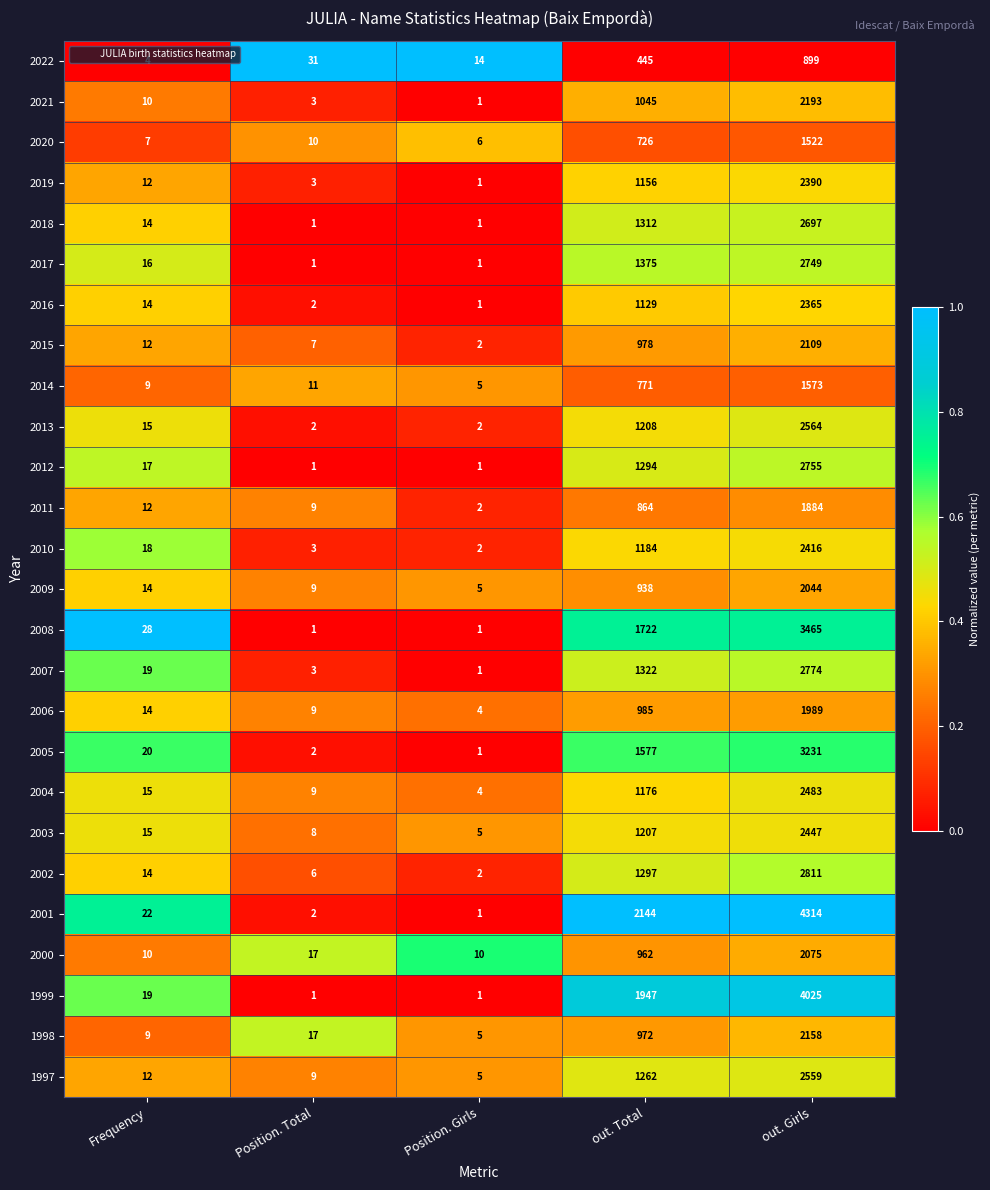

Which category has the lowest value in the 2021 series?

Position. Girls